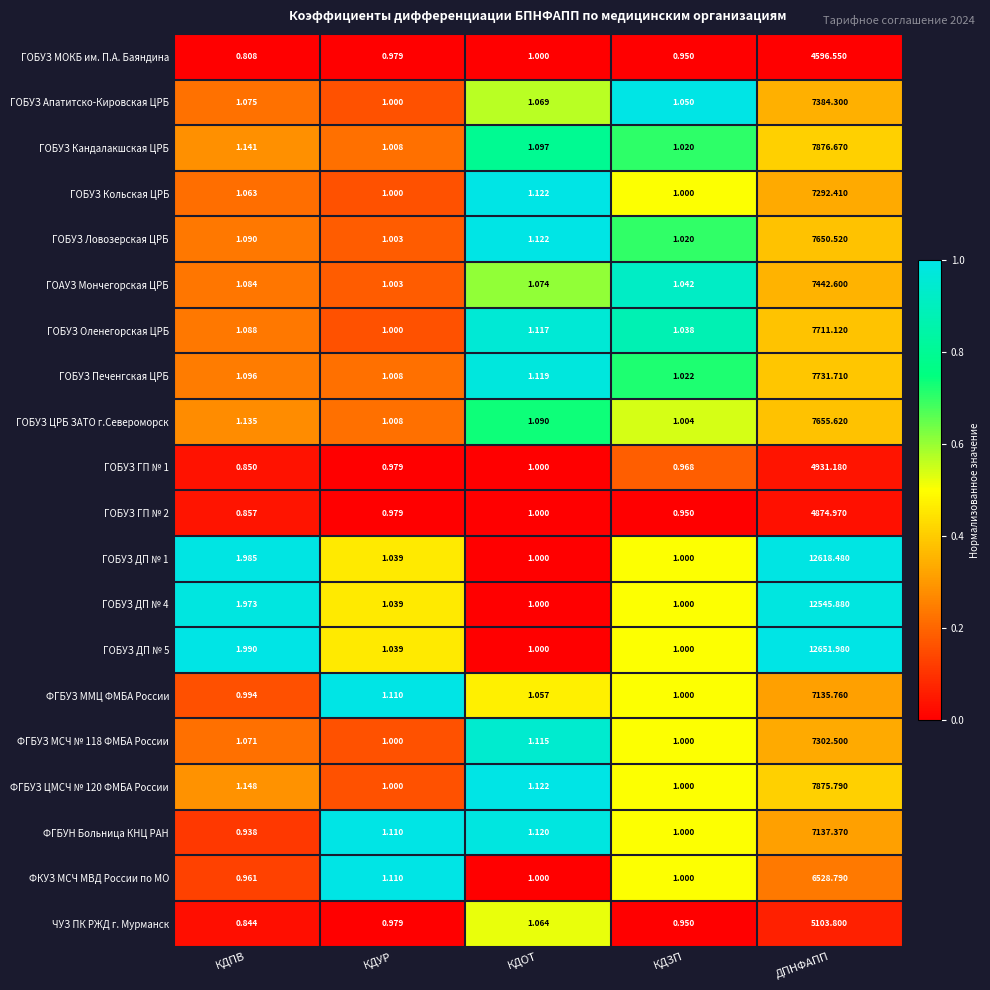

Rank the categories by ГОБУЗ ЦРБ ЗАТО г.Североморск value from highest to lowest.

ДПНФАПП, КДПВ, КДОТ, КДУР, КДЗП